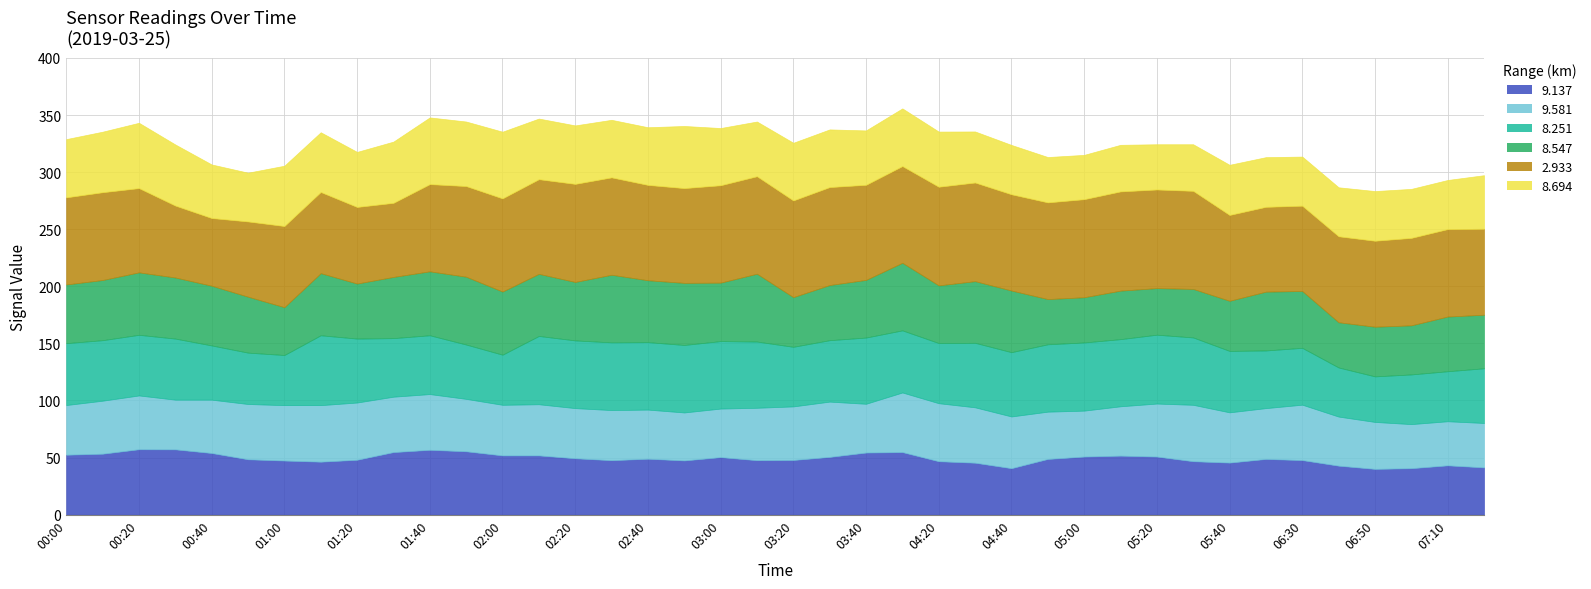

What is the label of the 31st point from the right?

01:30